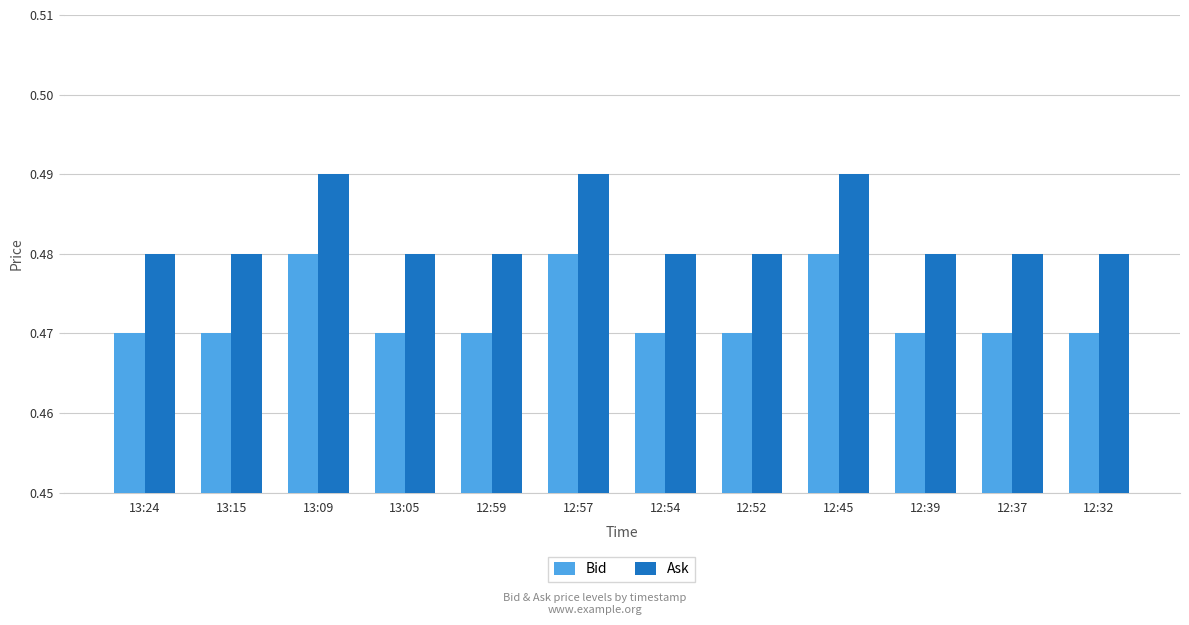

At how many categories does at least one series exceed 0?

12